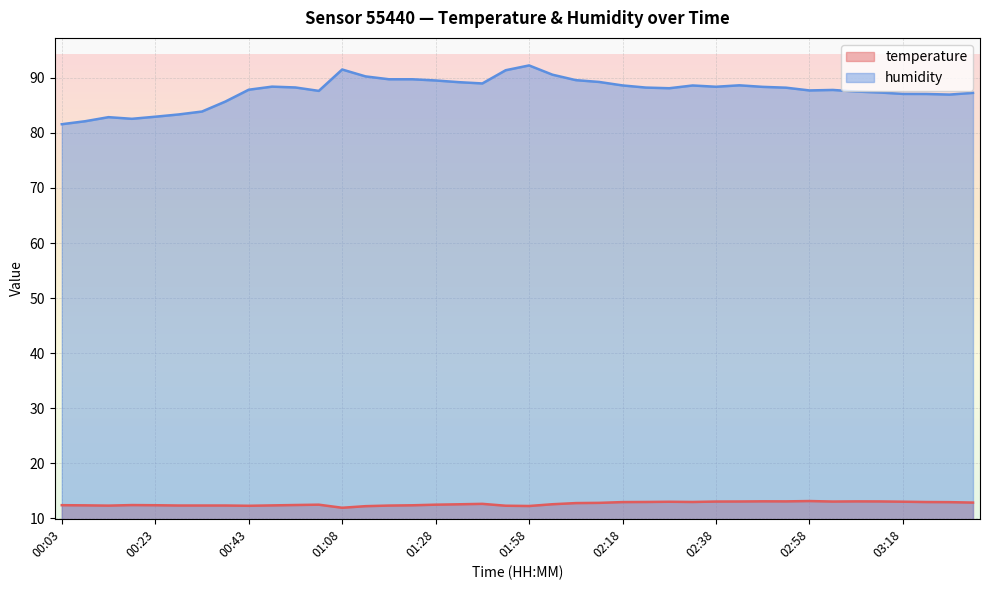

Rank the series by their maximum value, from highest to lowest.

humidity, temperature